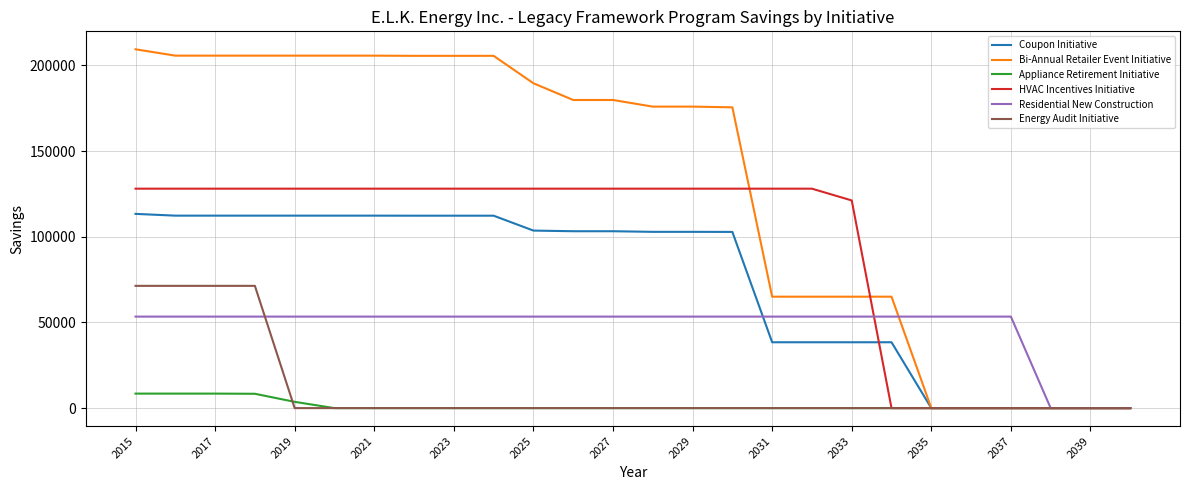

What is the maximum value shown in the chart?

209429